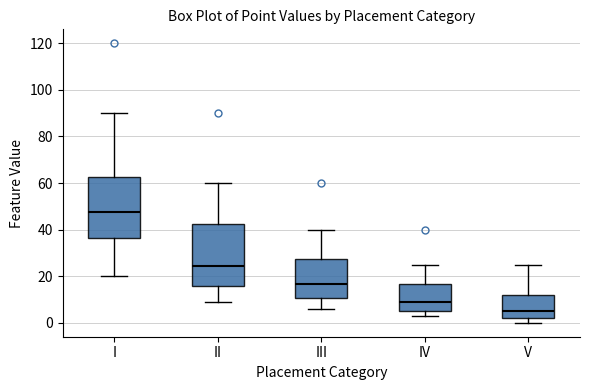

Reading left to right, read every box against the y-axis: the position of its median line, the range the box covers, and the ends of its whiskers. The values are not printed on the chart, so give them approximately, as read against the axis.

I: median 48, box 36 to 62, whiskers 20 to 90
II: median 24, box 16 to 42, whiskers 10 to 60
III: median 16, box 10 to 28, whiskers 6 to 40
IV: median 10, box 6 to 16, whiskers 4 to 26
V: median 6, box 2 to 12, whiskers 0 to 26